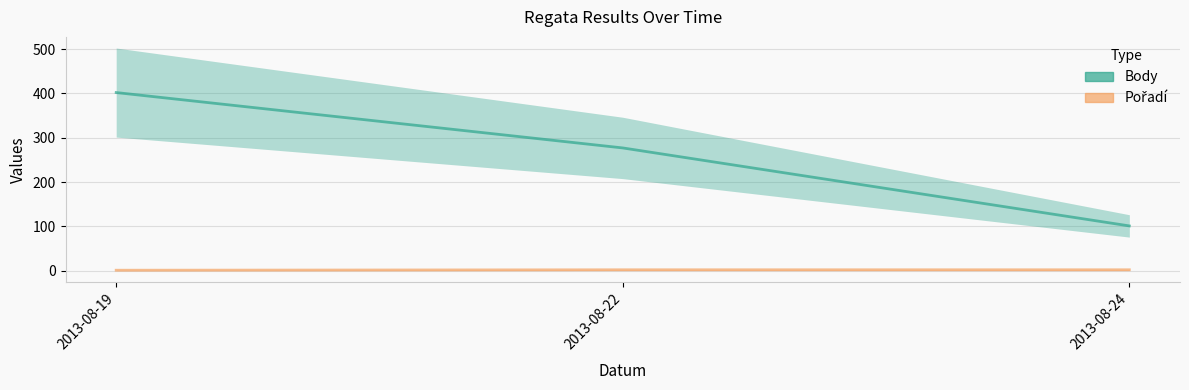

Reading left to right, extract all data points from this chart.

Body: 402	277	101
Pořadí: 1	2	2